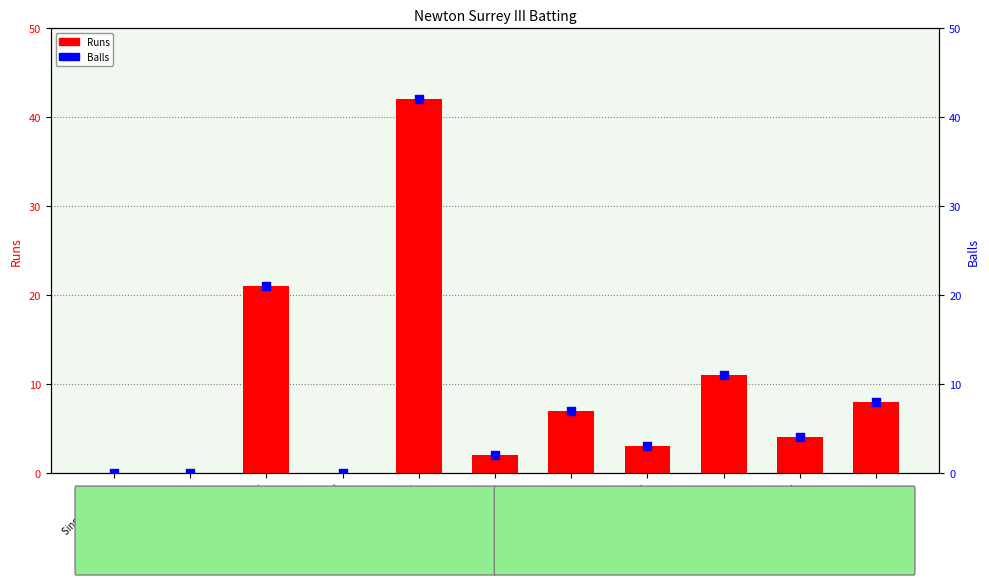

At which category is the sum across all series the highest?

Jaspal Bhatti